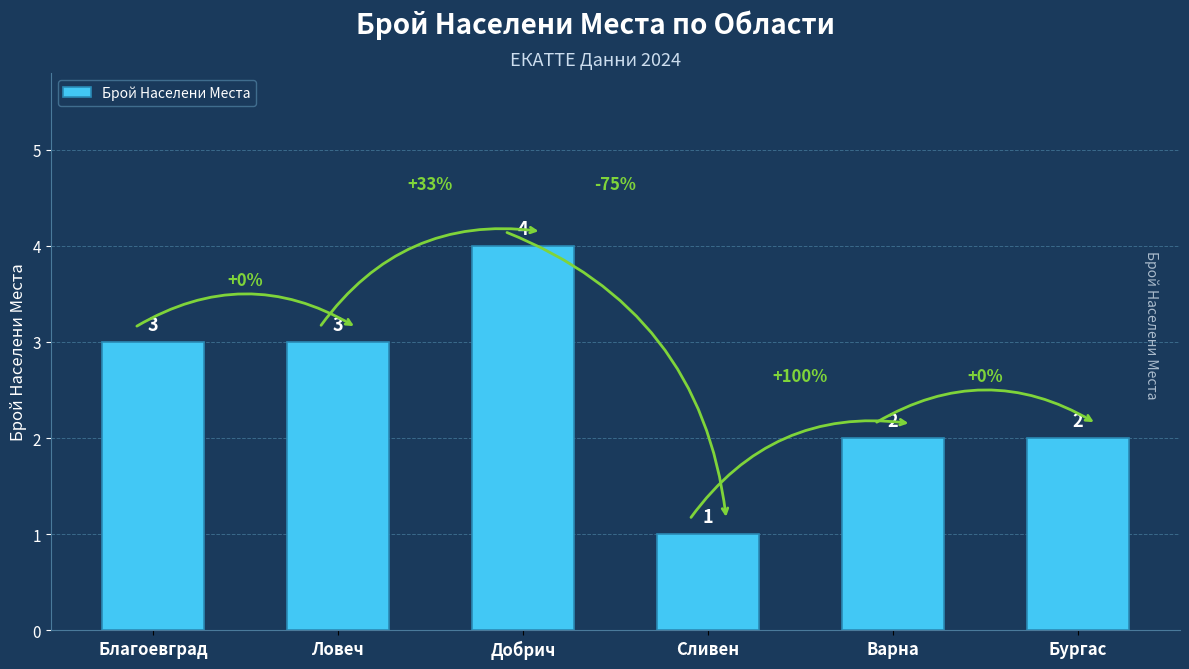

Count the number of data series in this chart.

1